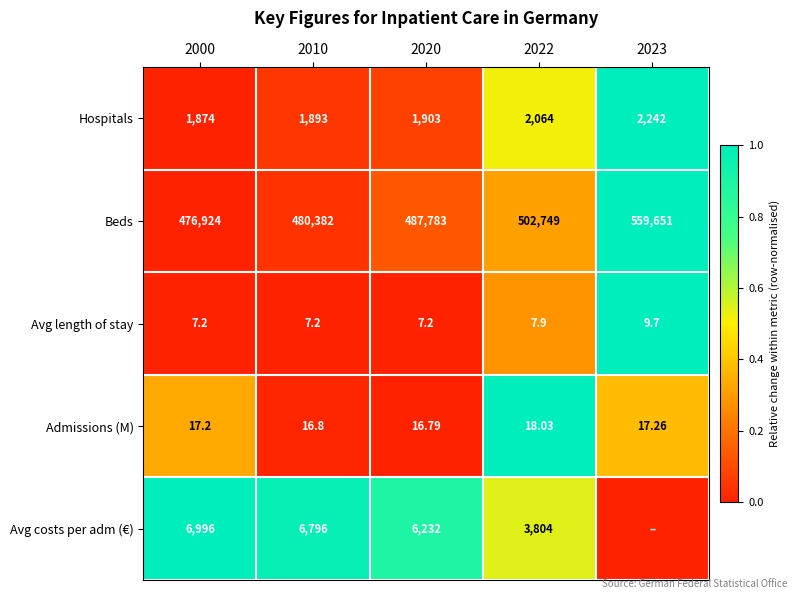

Between 2020 and 2010, which is larger?

2020